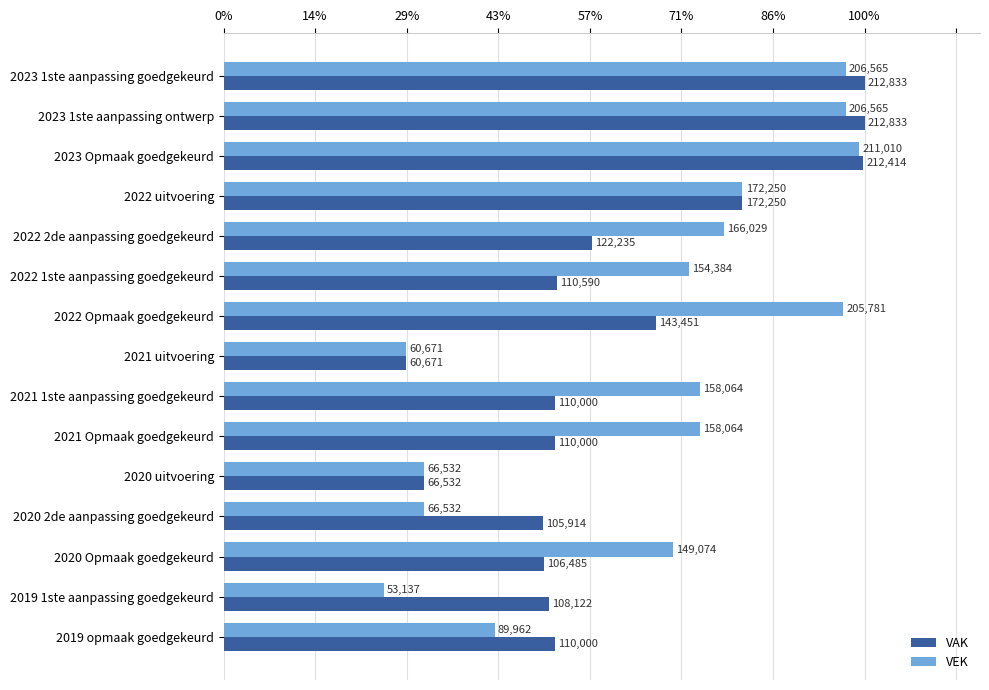

Rank the series by their maximum value, from highest to lowest.

VAK, VEK